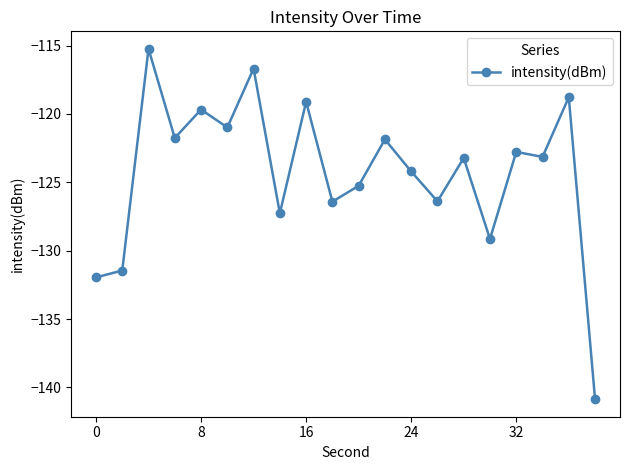

What is the minimum value shown in the chart?

-140.9